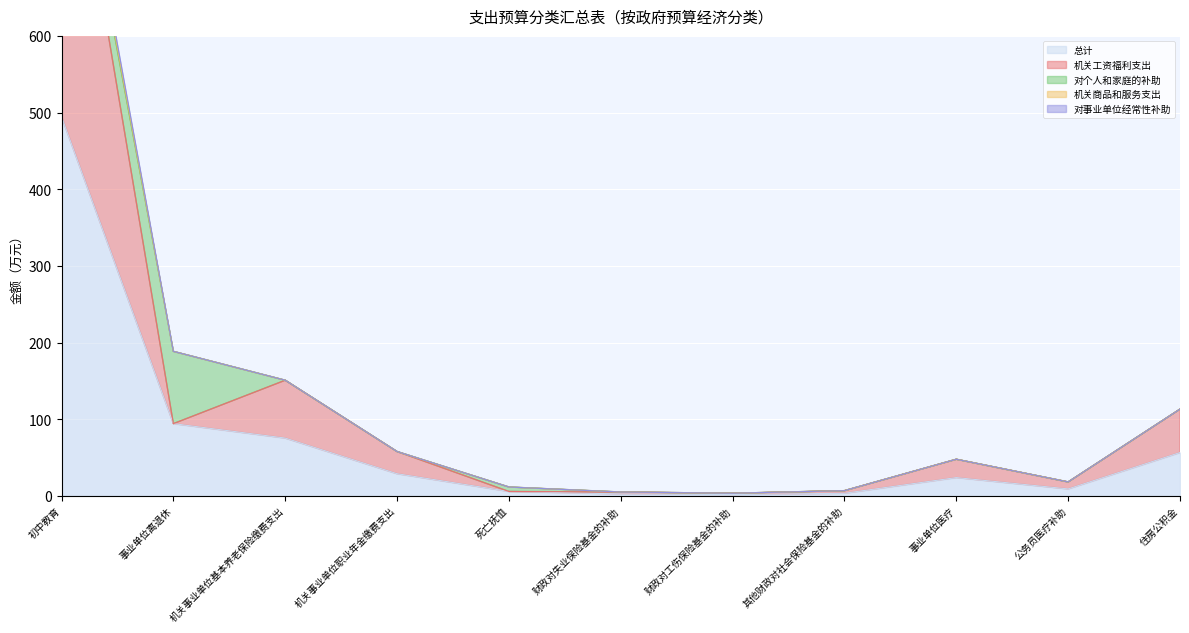

Reading left to right, list all the values displayed in this chart.

总计: 初中教育=494.8	事业单位离退休=94.3	机关事业单位基本养老保险缴费支出=75.5	机关事业单位职业年金缴费支出=28.9	死亡抚恤=5.8	财政对失业保险基金的补助=2.5	财政对工伤保险基金的补助=1.7	其他财政对社会保险基金的补助=3.4	事业单位医疗=23.9	公务员医疗补助=9.1	住房公积金=56.6
机关工资福利支出: 初中教育=471.6	事业单位离退休=0.0	机关事业单位基本养老保险缴费支出=75.5	机关事业单位职业年金缴费支出=28.9	死亡抚恤=0.0	财政对失业保险基金的补助=2.5	财政对工伤保险基金的补助=1.7	其他财政对社会保险基金的补助=3.4	事业单位医疗=23.9	公务员医疗补助=9.1	住房公积金=56.6
对个人和家庭的补助: 初中教育=6.0	事业单位离退休=94.3	机关事业单位基本养老保险缴费支出=0.0	机关事业单位职业年金缴费支出=0.0	死亡抚恤=5.8	财政对失业保险基金的补助=0.0	财政对工伤保险基金的补助=0.0	其他财政对社会保险基金的补助=0.0	事业单位医疗=0.0	公务员医疗补助=0.0	住房公积金=0.0
机关商品和服务支出: 初中教育=7.0	事业单位离退休=0.0	机关事业单位基本养老保险缴费支出=0.0	机关事业单位职业年金缴费支出=0.0	死亡抚恤=0.0	财政对失业保险基金的补助=0.0	财政对工伤保险基金的补助=0.0	其他财政对社会保险基金的补助=0.0	事业单位医疗=0.0	公务员医疗补助=0.0	住房公积金=0.0
对事业单位经常性补助: 初中教育=10.2	事业单位离退休=0.0	机关事业单位基本养老保险缴费支出=0.0	机关事业单位职业年金缴费支出=0.0	死亡抚恤=0.0	财政对失业保险基金的补助=0.0	财政对工伤保险基金的补助=0.0	其他财政对社会保险基金的补助=0.0	事业单位医疗=0.0	公务员医疗补助=0.0	住房公积金=0.0